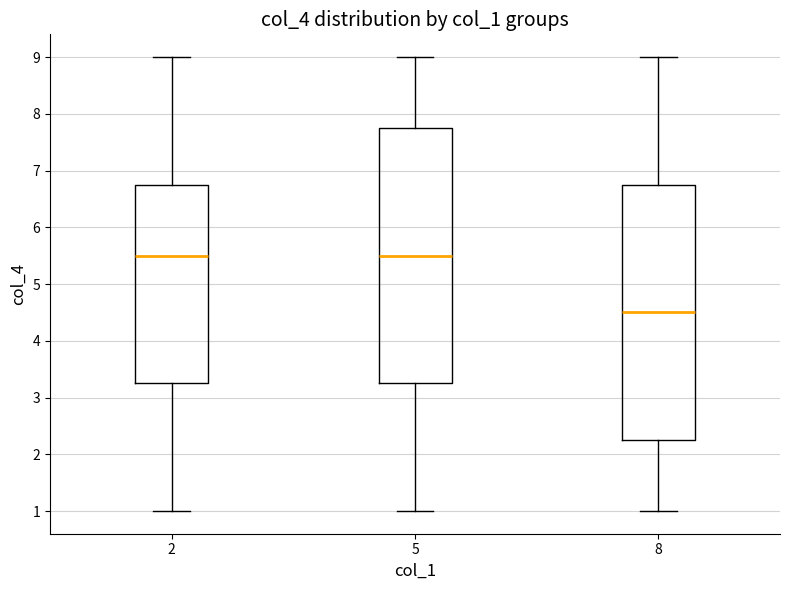

Where is the lower edge of the box at x = 8 on the y-axis? The values are not printed on the chart, so give them approximately, as read against the axis.

2.3